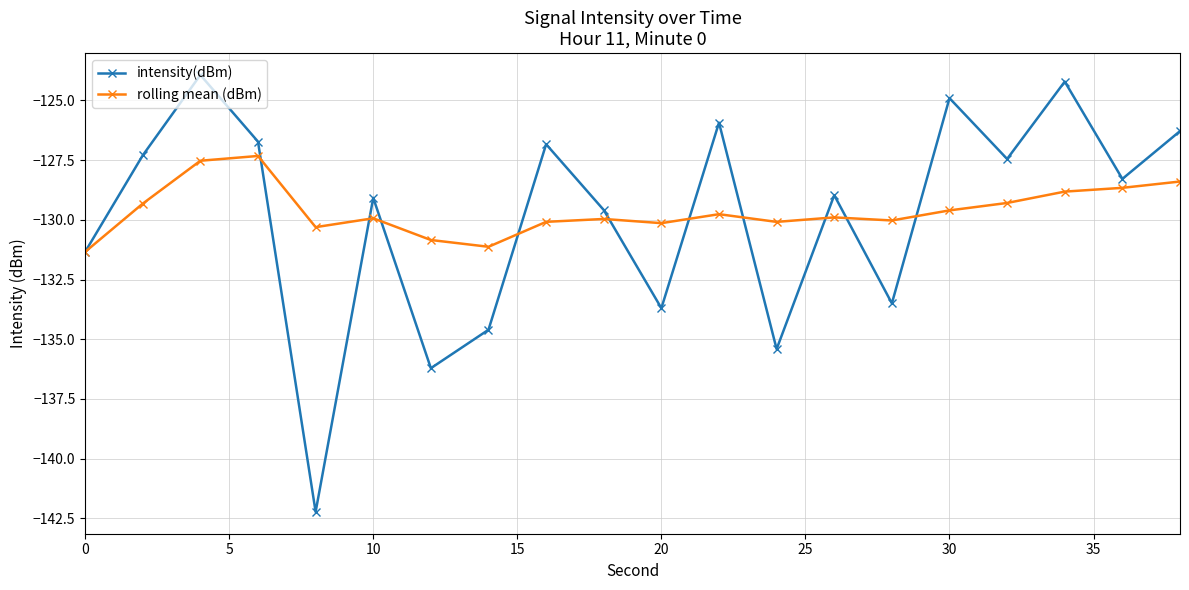

What is the minimum value for rolling mean (dBm)?

-131.3